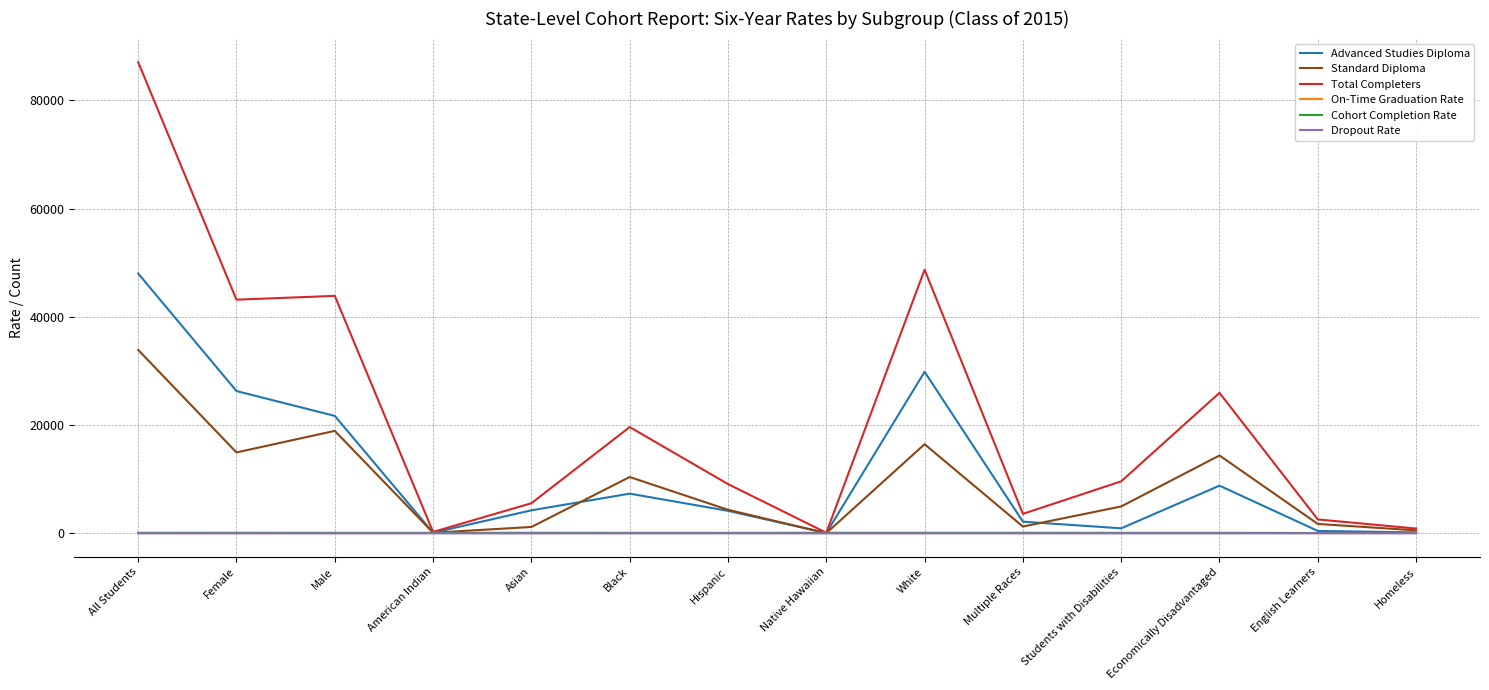

At which category does the chart reach its peak across all series?

All Students